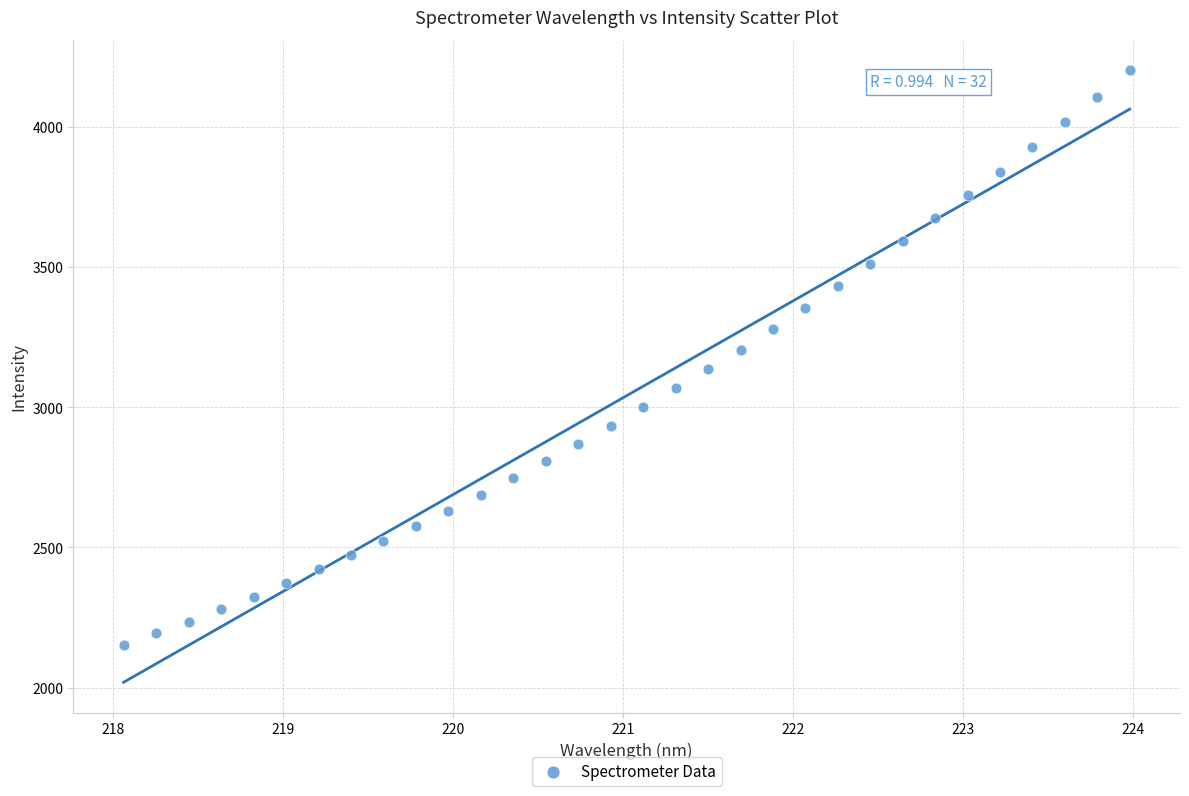

What is the range of X values (max minus min)?

5.9